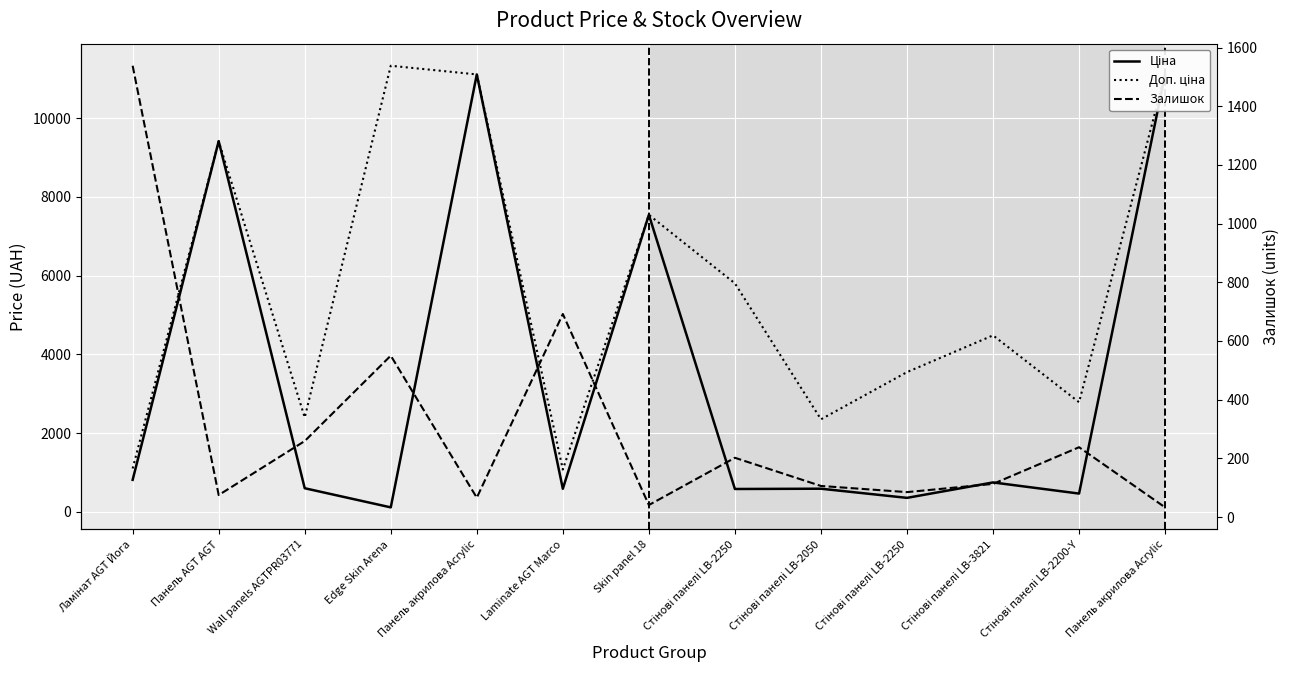

Reading left to right, list all the values displayed in this chart.

Ціна: 813.0	9416.9	599.7	113.3	11113.6	586.0	7545.9	580.5	587.7	355.0	747.2	464.1	11113.6
Доп. ціна: 1101.8	9416.9	2398.7	11334.0	11113.6	1074.5	7545.9	5804.9	2350.8	3550.1	4483.2	2784.9	11113.6
Залишок: 1538.0	75.0	259.0	550.0	66.0	692.0	41.0	202.0	106.0	85.0	113.0	238.0	33.0